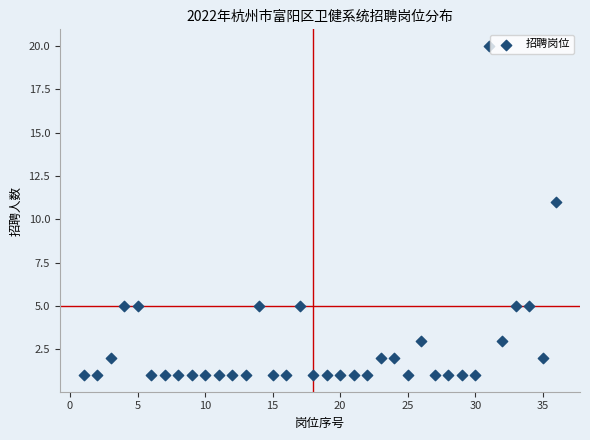

What is the range of X values (max minus min)?

35